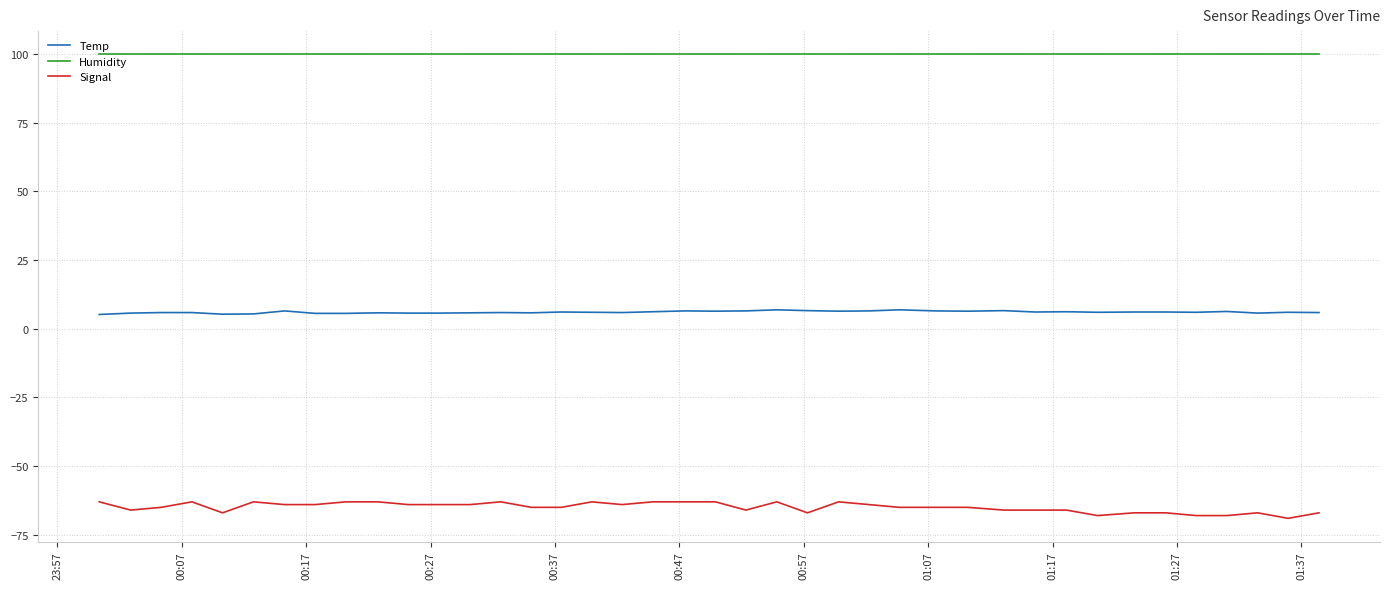

What is the average value of the Signal series?

-65.0